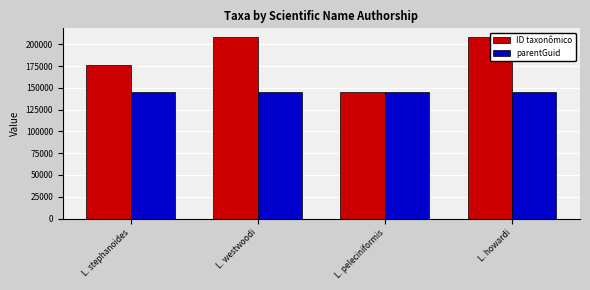

How many values in the ID taxonômico series are below 207721?

2